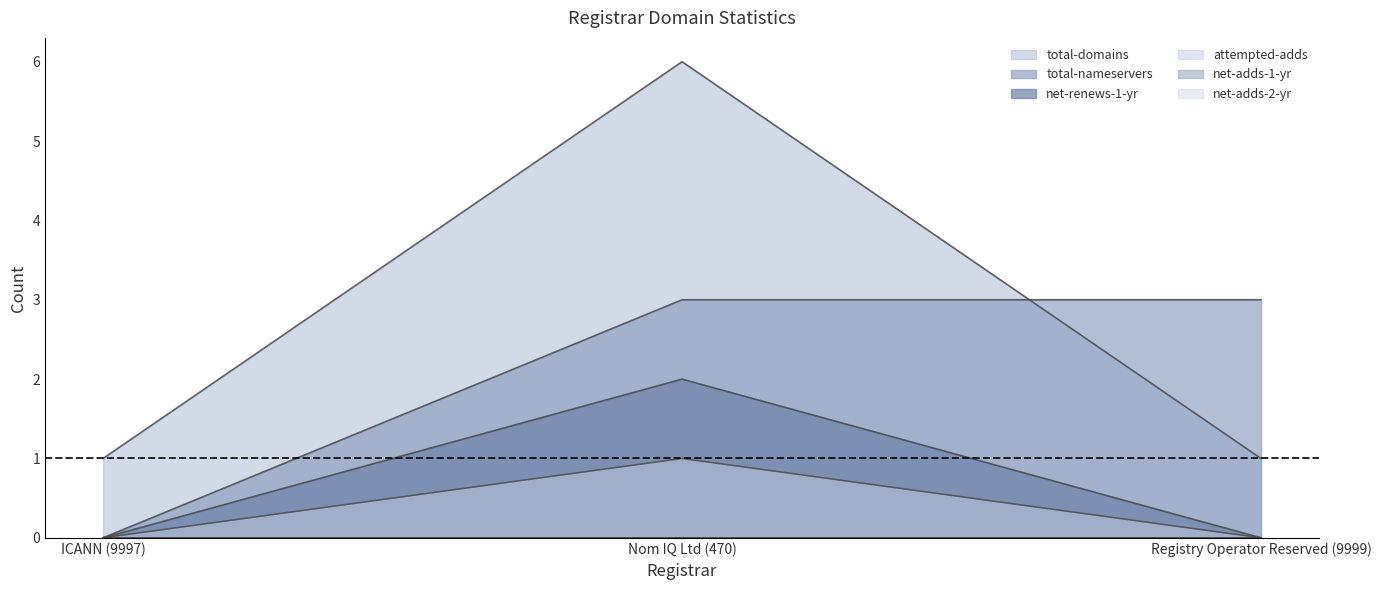

Does the chart display data point markers on the line(s)?

No